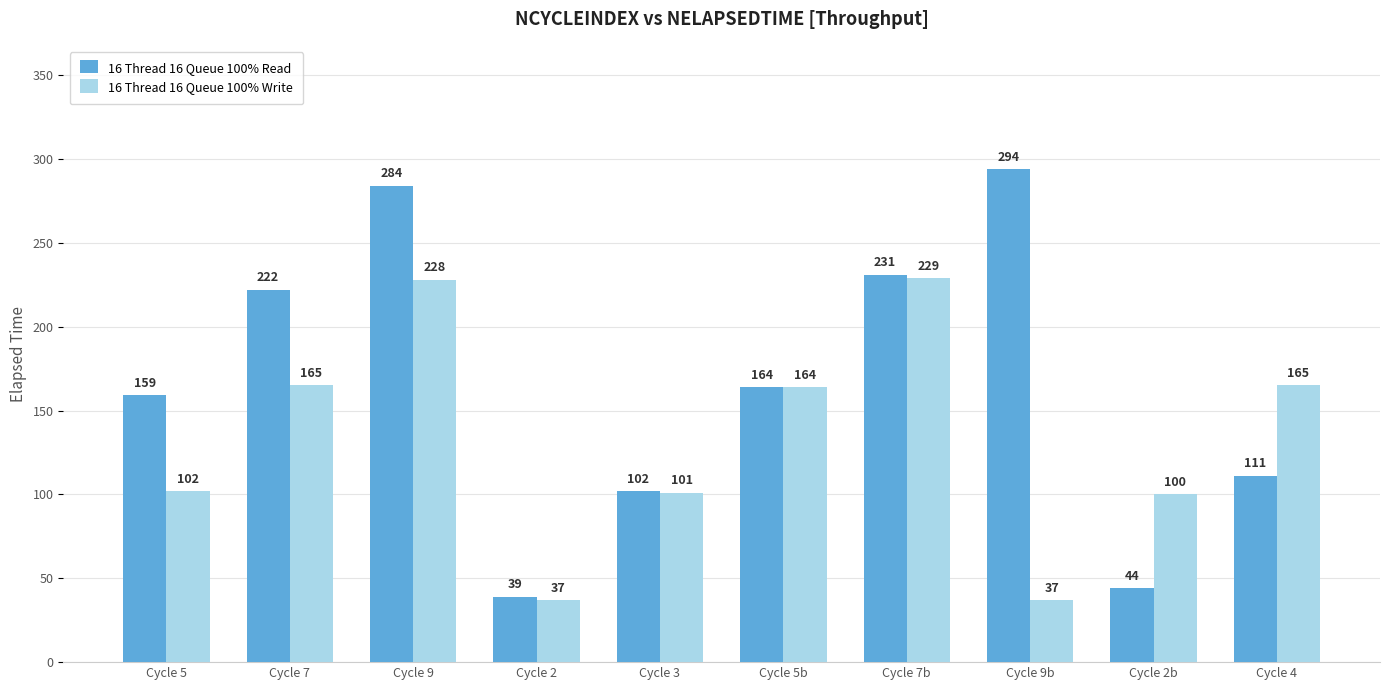

What is the value of the 16 Thread 16 Queue 100% Write bar at the 2nd from the left?

165